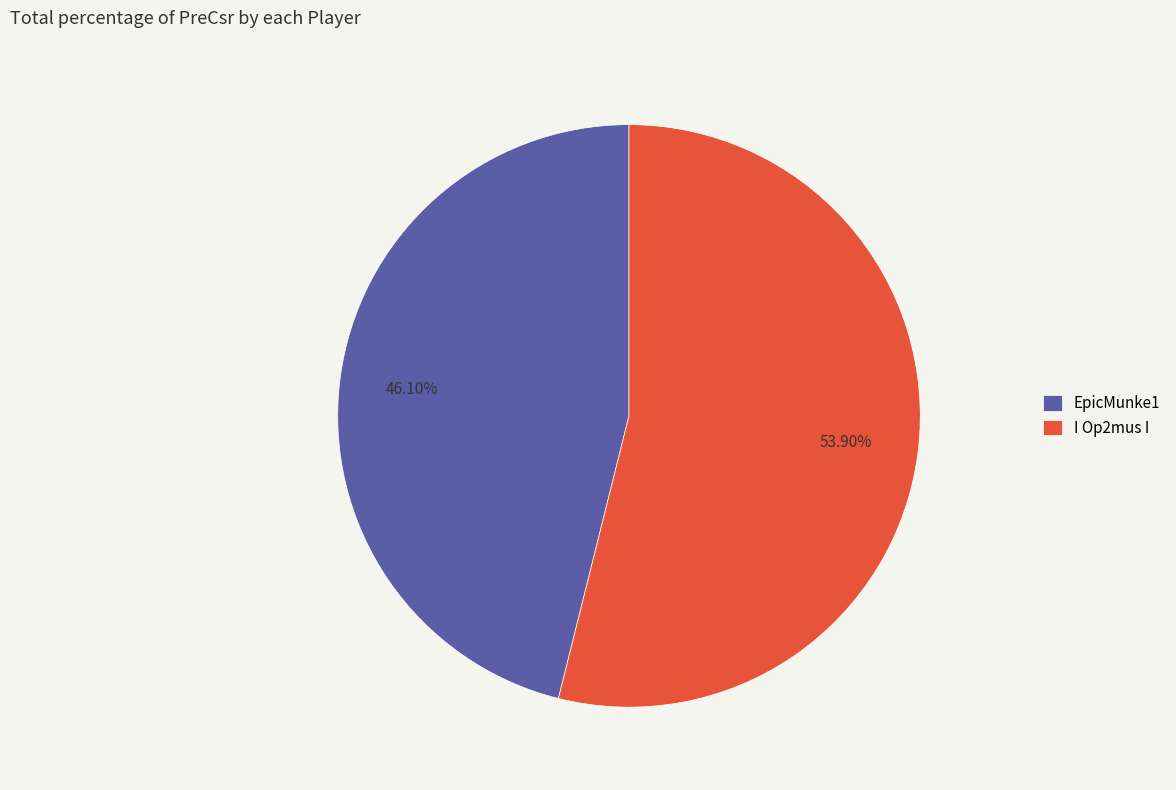

To the nearest percent, what is the difference between the I Op2mus I and EpicMunke1 slice percentages?

8%